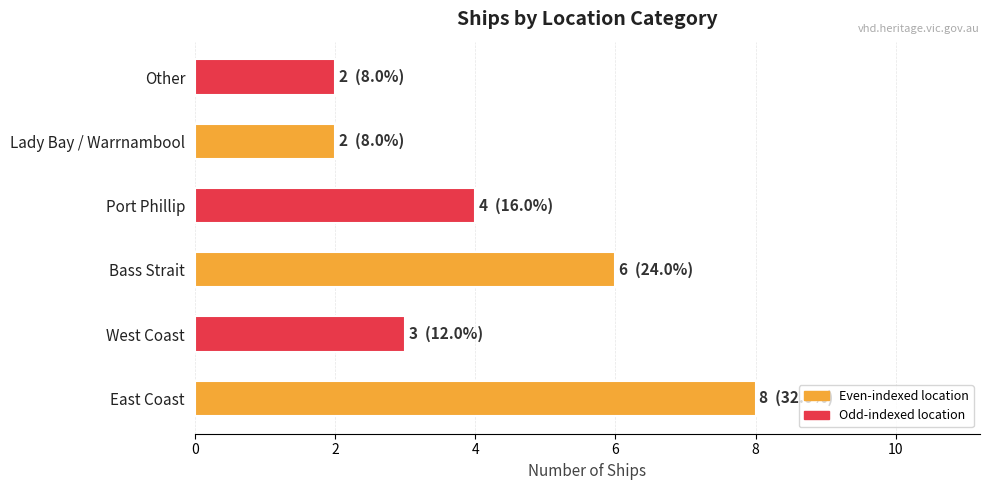

Does the chart contain any negative values?

No